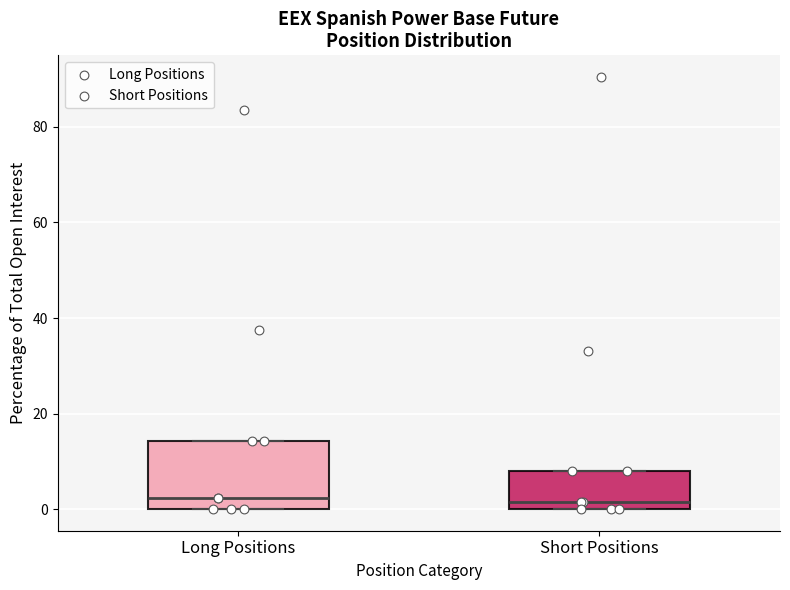

Reading left to right, read every box against the y-axis: the position of its median line, the range the box covers, and the ends of its whiskers. The values are not printed on the chart, so give them approximately, as read against the axis.

Long Positions: median 2, box 0 to 14, whiskers 0 to 14
Short Positions: median 2, box 0 to 8, whiskers 0 to 8